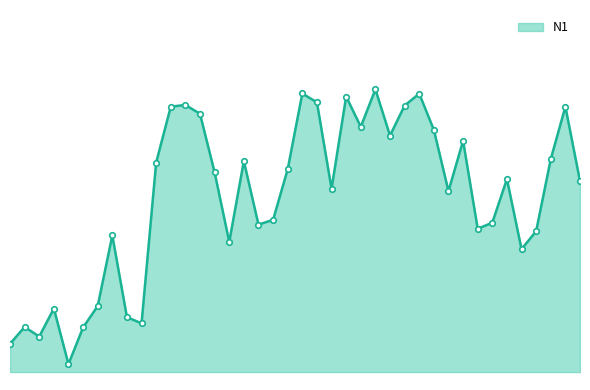

How many categories are shown in the chart?

40